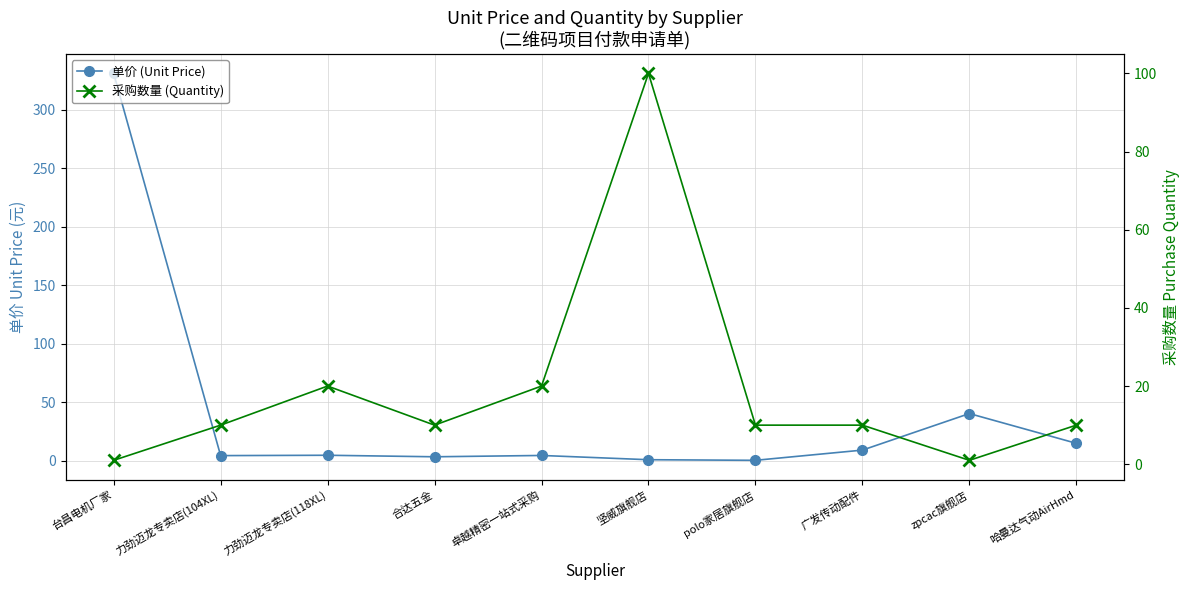

How many data points in 采购数量 (Quantity) are above 10?

3